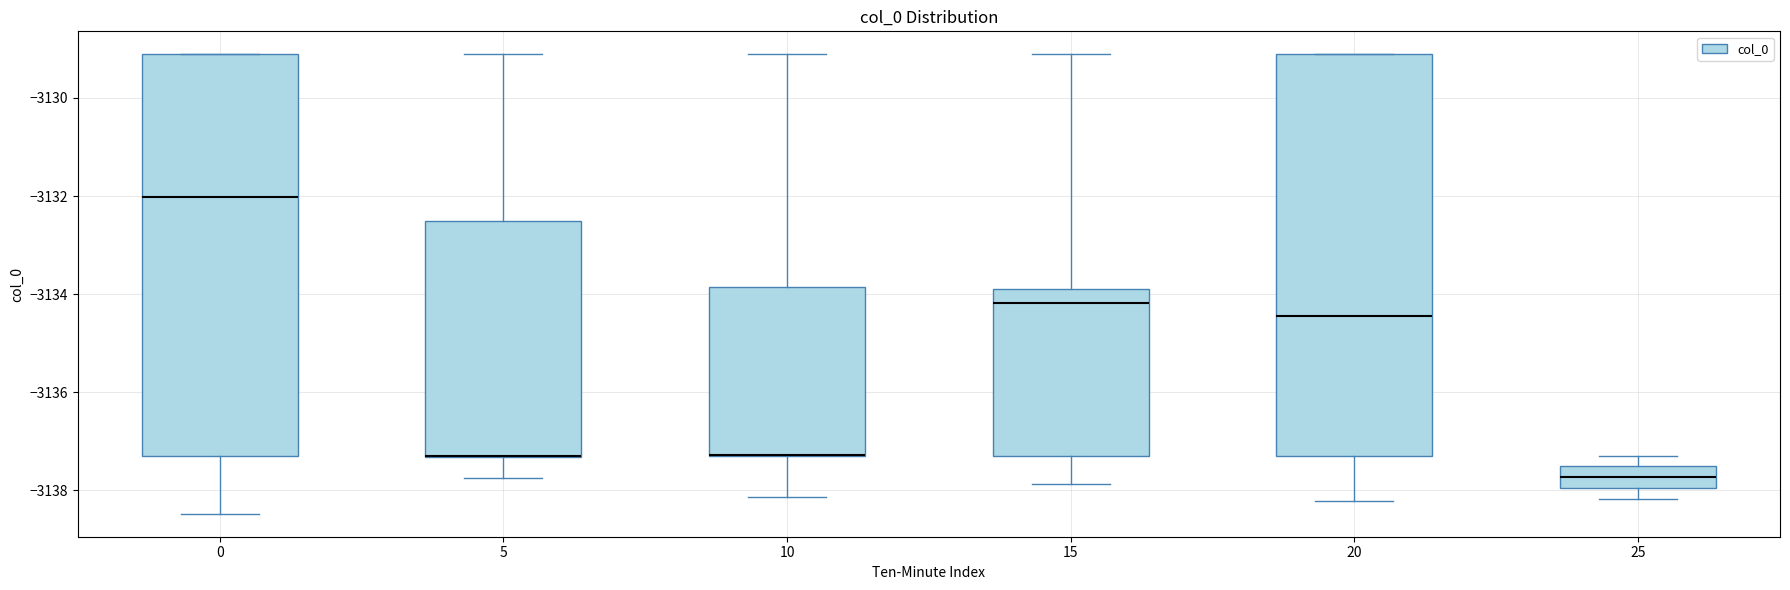

Reading left to right, transcribe this box plot: for each box, give where its median line is, the range the box spans, and where its two whiskers end, as read against the y-axis. The values are not printed on the chart, so give them approximately, as read against the axis.

0: median -3132.0, box -3137.2 to -3129.2, whiskers -3138.4 to -3129.2
5: median -3137.2 (drawn on the box's lower edge), box -3137.4 to -3132.6, whiskers -3137.8 to -3129.2
10: median -3137.2 (drawn on the box's lower edge), box -3137.2 to -3133.8, whiskers -3138.2 to -3129.2
15: median -3134.2, box -3137.2 to -3133.8, whiskers -3137.8 to -3129.2
20: median -3134.4, box -3137.2 to -3129.2, whiskers -3138.2 to -3129.2
25: median -3137.8, box -3138.0 to -3137.6, whiskers -3138.2 to -3137.2